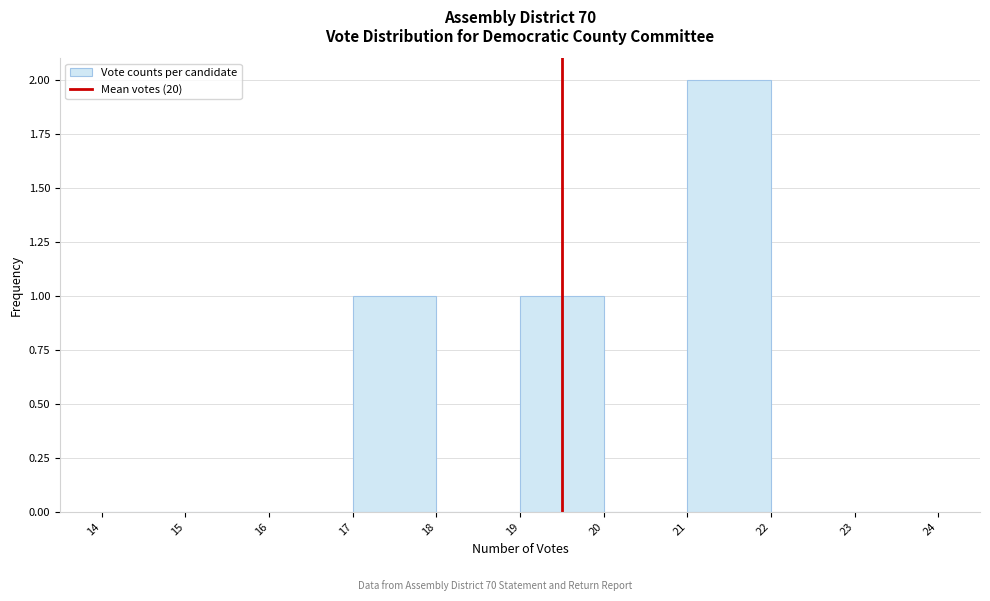

Reading left to right, list every bar in this chart as the range it spans on the x-axis followed by its height. The values are not printed on the chart, so give them approximately, as read against the axis.

14 to 15: 0
15 to 16: 0
16 to 17: 0
17 to 18: 1
18 to 19: 0
19 to 20: 1
20 to 21: 0
21 to 22: 2
22 to 23: 0
23 to 24: 0